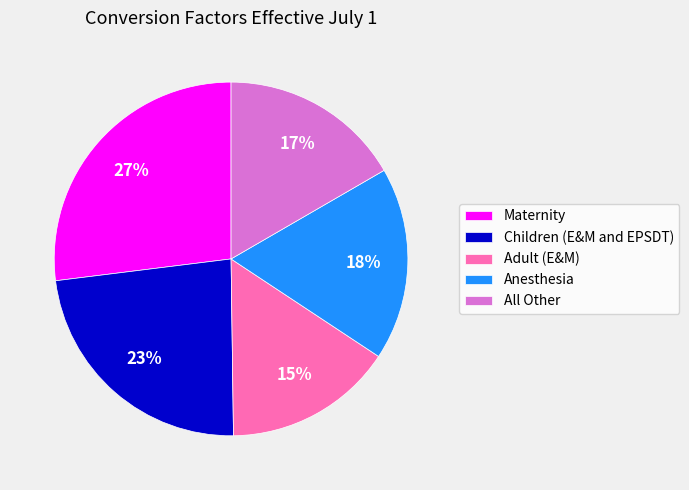

Count the number of slices in the pie.

5